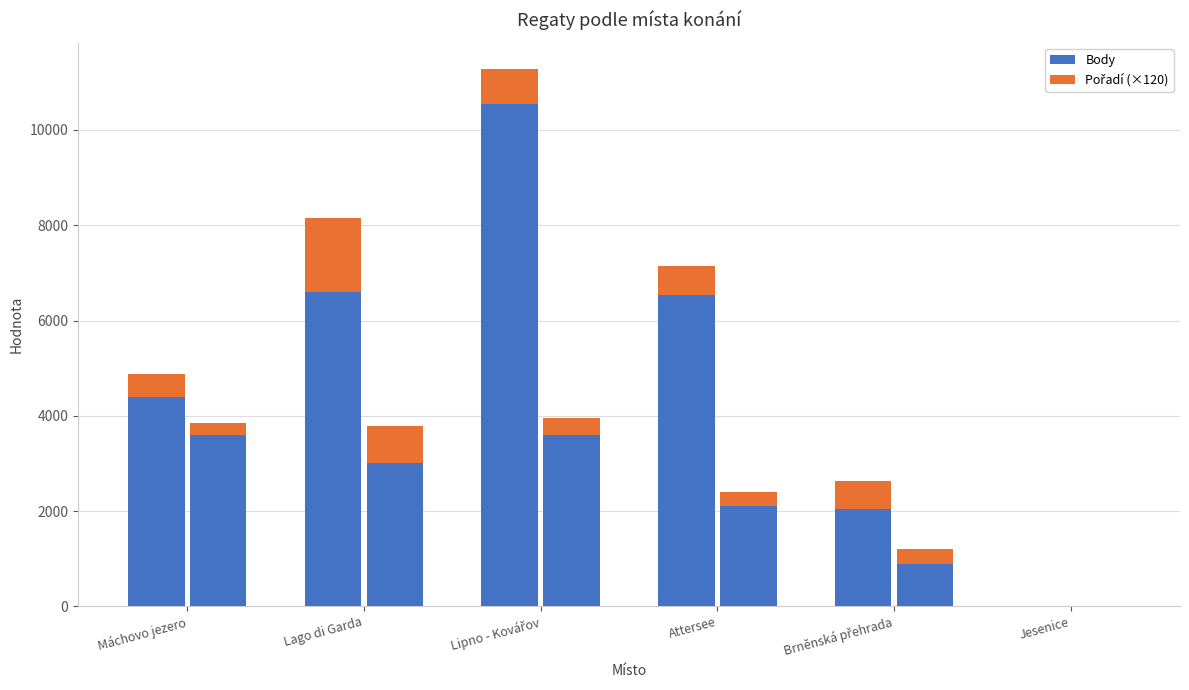

Reading right to left, extract all data points from this chart.

Body: Jesenice=0	Brněnská přehrada=2042	Attersee=6535	Lipno - Kovářov=10550	Lago di Garda=6592	Máchovo jezero=4404
Pořadí (×120): Jesenice=0	Brněnská přehrada=600	Attersee=600	Lipno - Kovářov=720	Lago di Garda=1560	Máchovo jezero=480